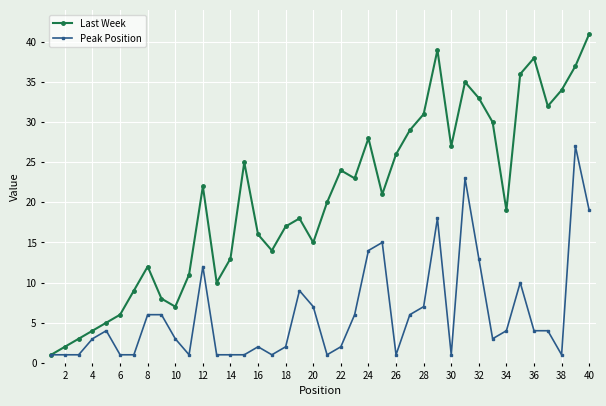

Which series has the largest total across all categories?

Last Week